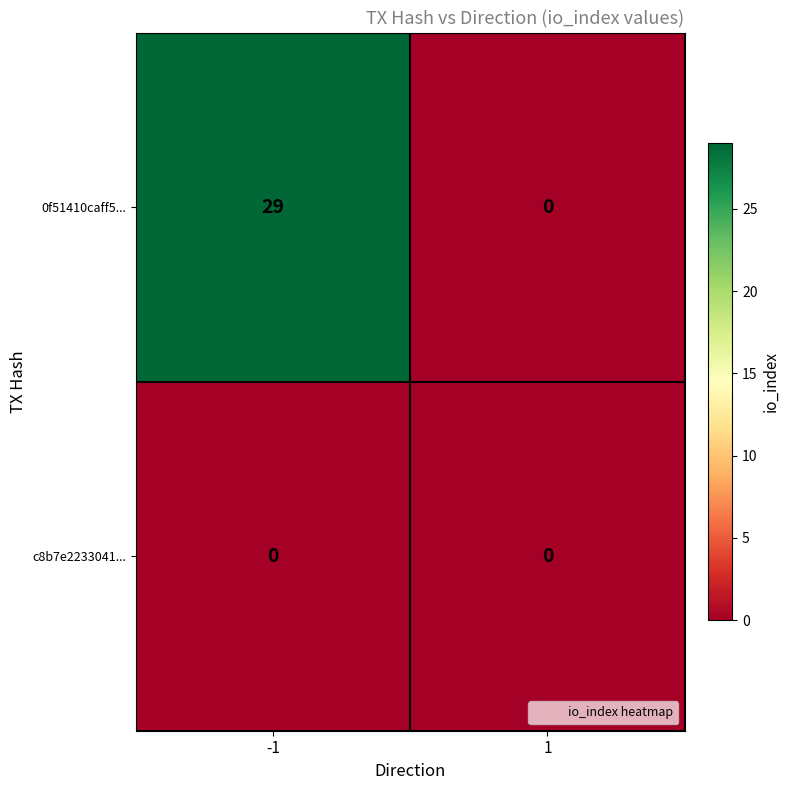

The value of 0f51410caff5... at 1 is -18. True or false?

False